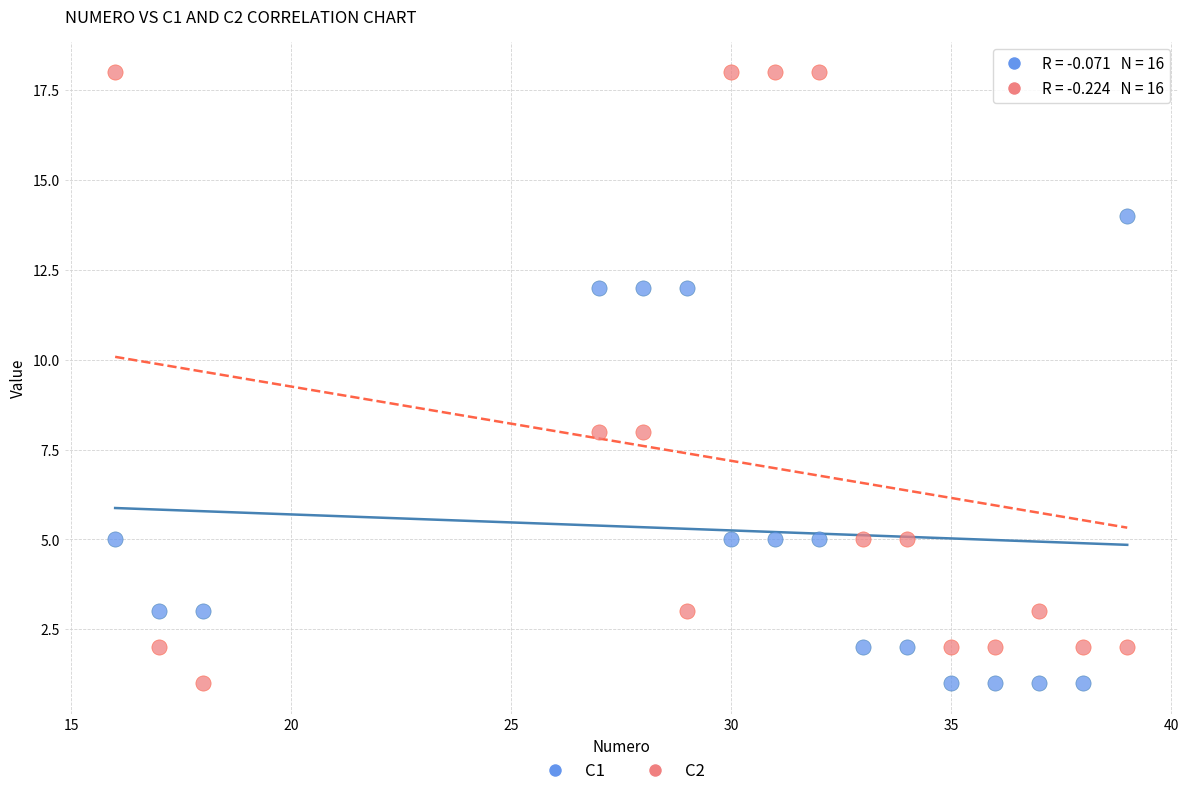

Which series has the widest spread of Y values?

C2